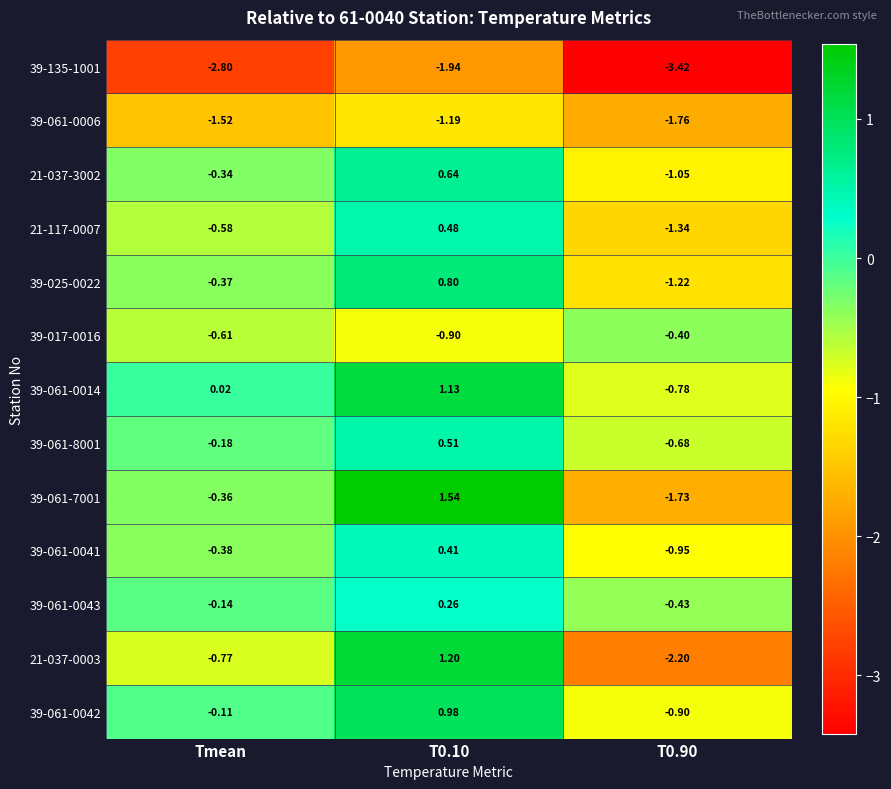

Where is 21-037-3002 nearest to the value 0?

Tmean